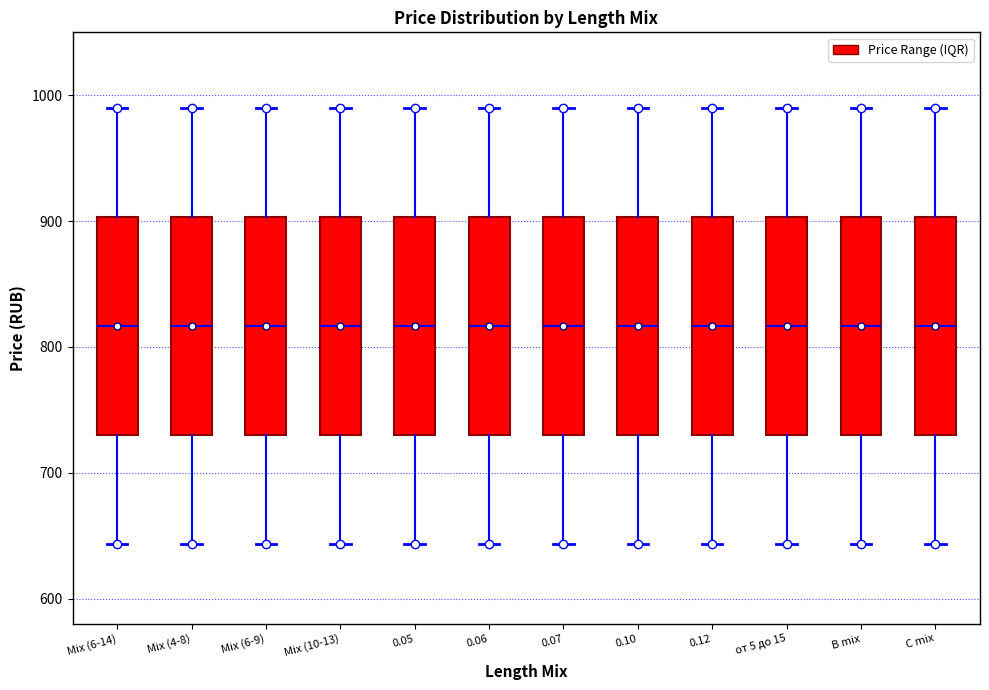

Reading left to right, read every box against the y-axis: the position of its median line, the range the box covers, and the ends of its whiskers. The values are not printed on the chart, so give them approximately, as read against the axis.

Mix (6-14): median 820, box 730 to 900, whiskers 640 to 990
Mix (4-8): median 820, box 730 to 900, whiskers 640 to 990
Mix (6-9): median 820, box 730 to 900, whiskers 640 to 990
Mix (10-13): median 820, box 730 to 900, whiskers 640 to 990
0.05: median 820, box 730 to 900, whiskers 640 to 990
0.06: median 820, box 730 to 900, whiskers 640 to 990
0.07: median 820, box 730 to 900, whiskers 640 to 990
0.10: median 820, box 730 to 900, whiskers 640 to 990
0.12: median 820, box 730 to 900, whiskers 640 to 990
от 5 до 15: median 820, box 730 to 900, whiskers 640 to 990
B mix: median 820, box 730 to 900, whiskers 640 to 990
C mix: median 820, box 730 to 900, whiskers 640 to 990